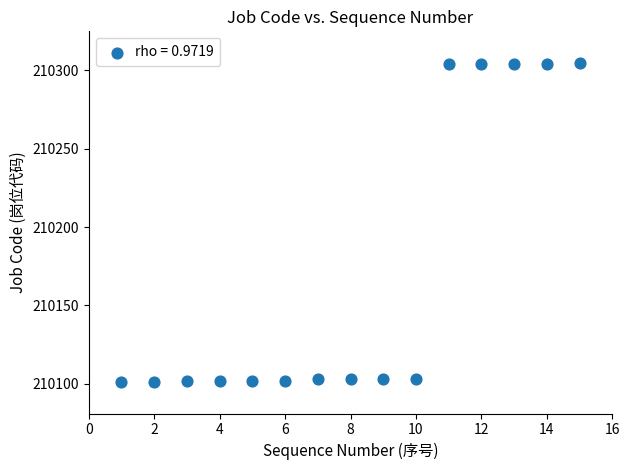

What is the range of X values (max minus min)?

14